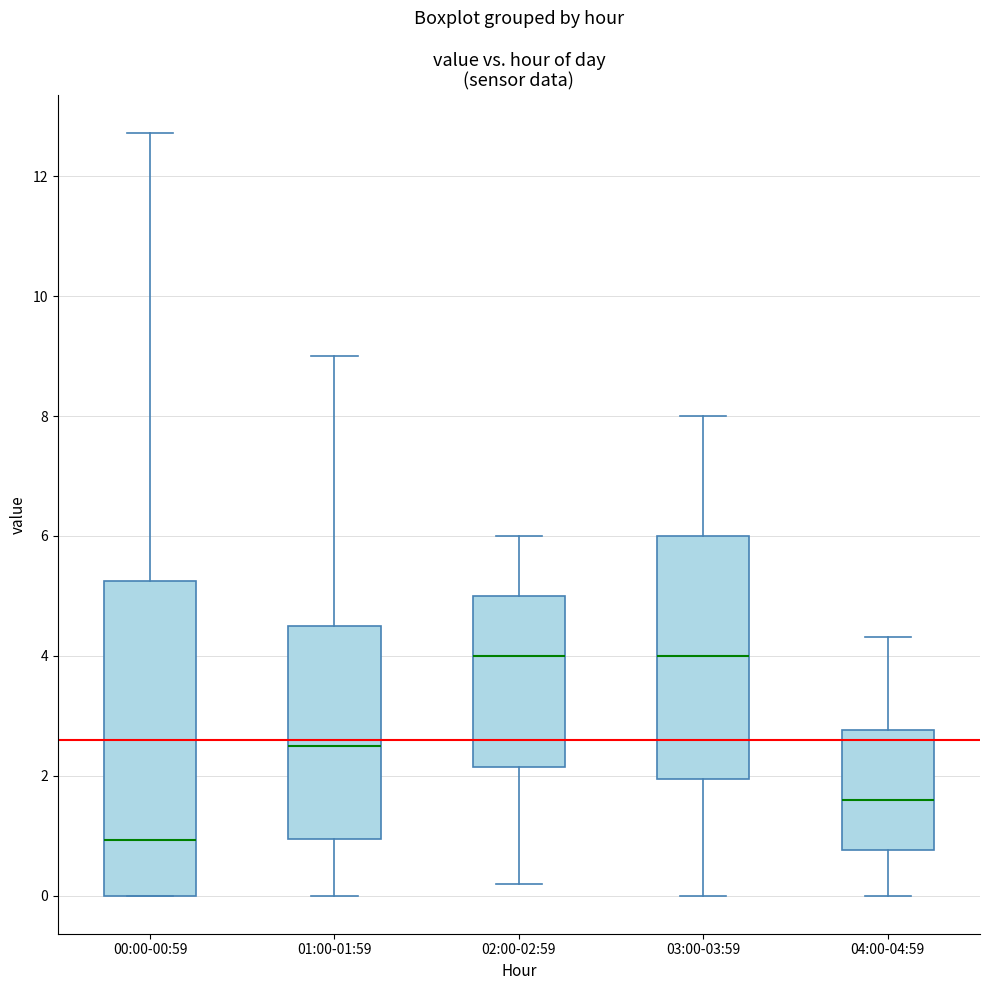

Reading left to right, read every box against the y-axis: the position of its median line, the range the box covers, and the ends of its whiskers. The values are not printed on the chart, so give them approximately, as read against the axis.

00:00-00:59: median 1.0, box 0.0 to 5.2, whiskers 0.0 to 12.8
01:00-01:59: median 2.6, box 1.0 to 4.6, whiskers 0.0 to 9.0
02:00-02:59: median 4.0, box 2.2 to 5.0, whiskers 0.2 to 6.0
03:00-03:59: median 4.0, box 2.0 to 6.0, whiskers 0.0 to 8.0
04:00-04:59: median 1.6, box 0.8 to 2.8, whiskers 0.0 to 4.4